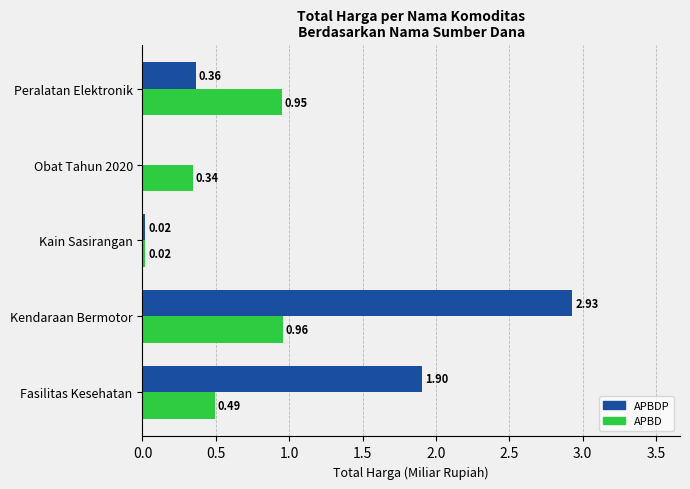

Where is APBDP nearest to the value 1?

Peralatan Elektronik